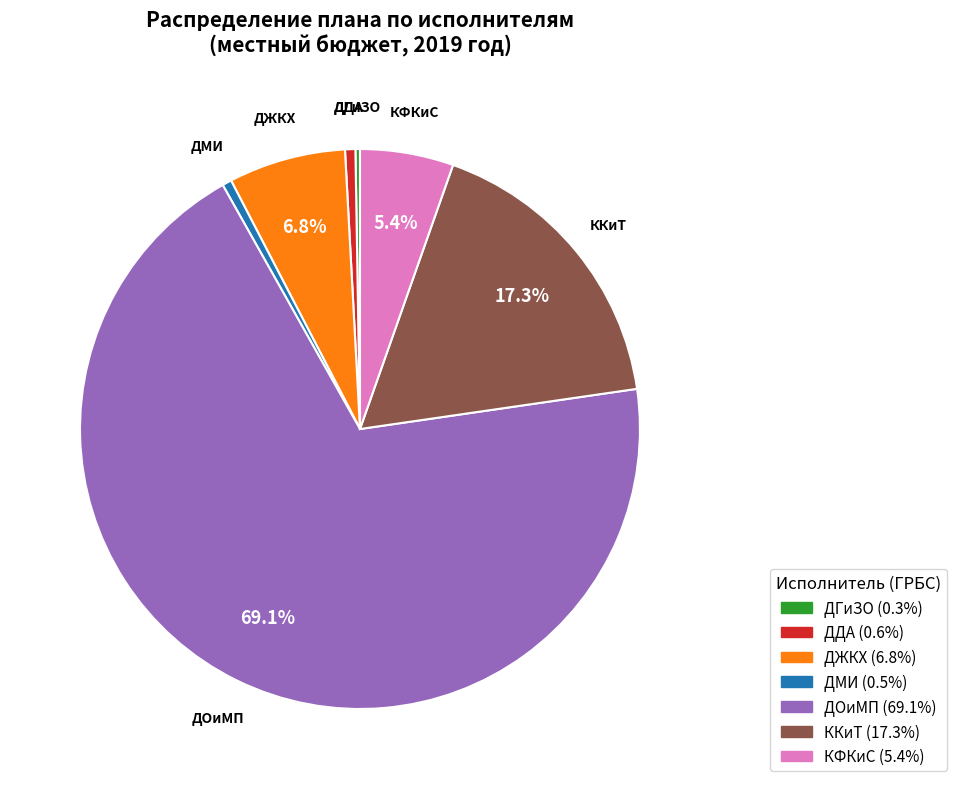

Which slice represents more than half of the pie?

ДОиМП